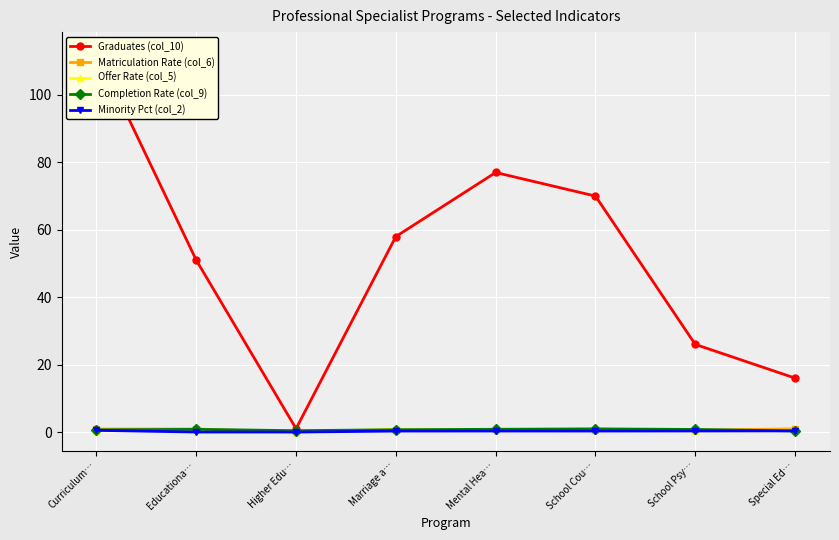

What are all the series names shown in the legend?

Graduates (col_10), Matriculation Rate (col_6), Offer Rate (col_5), Completion Rate (col_9), Minority Pct (col_2)